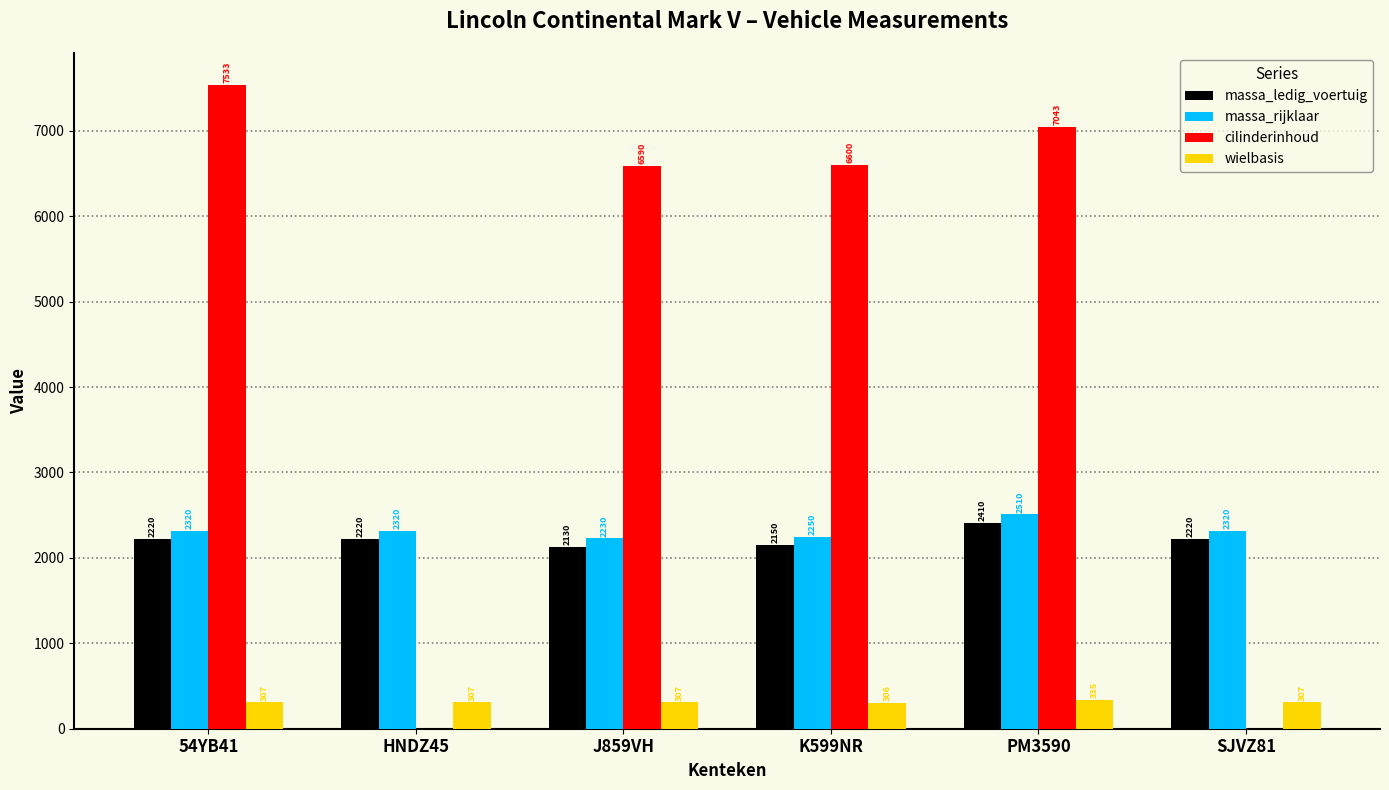

How many distinct data groups are displayed?

4